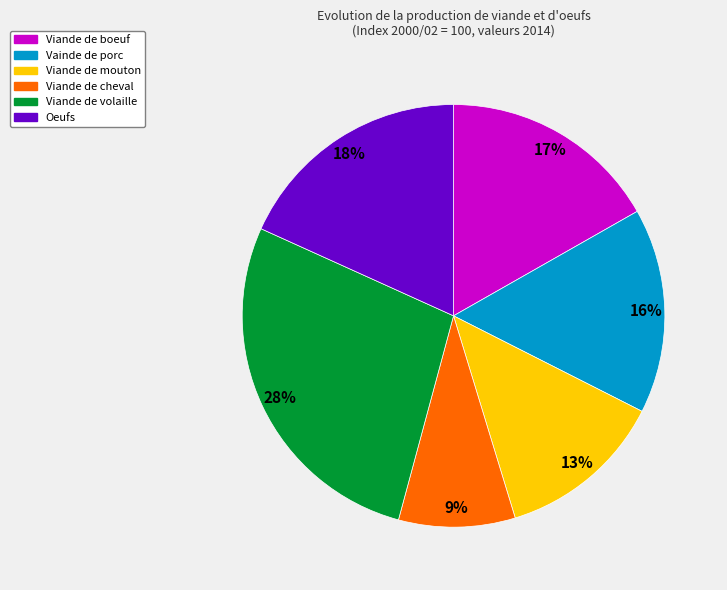

Approximately how many times larger is the value at Vainde de porc compared to Viande de volaille?

0.6